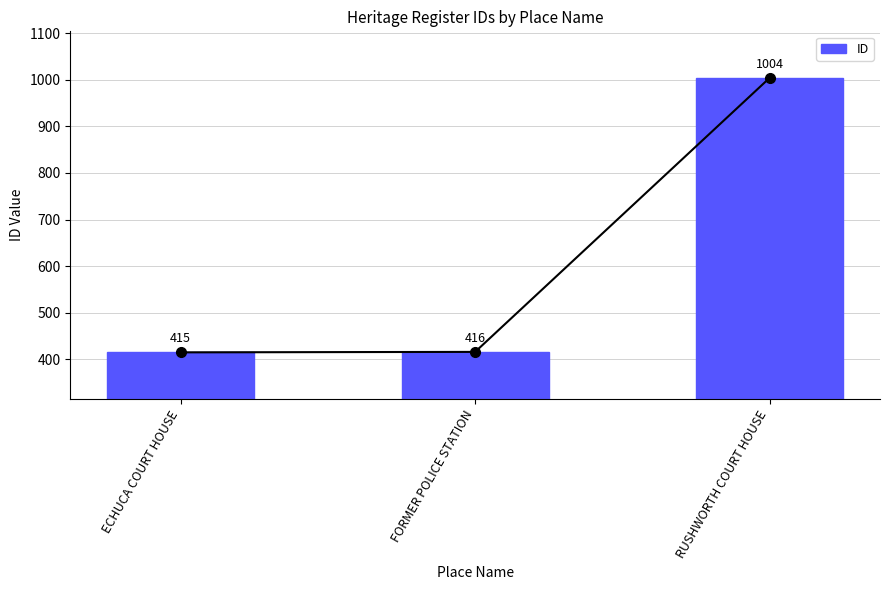

Does the chart contain stacked bars?

No